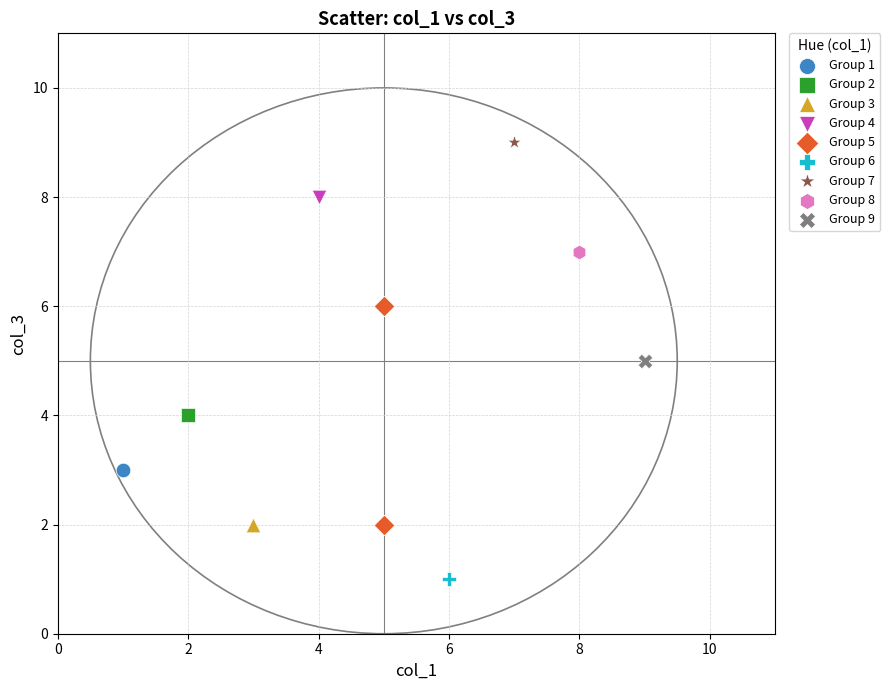

What are all the series names shown in the legend?

Group 1, Group 2, Group 3, Group 4, Group 5, Group 6, Group 7, Group 8, Group 9